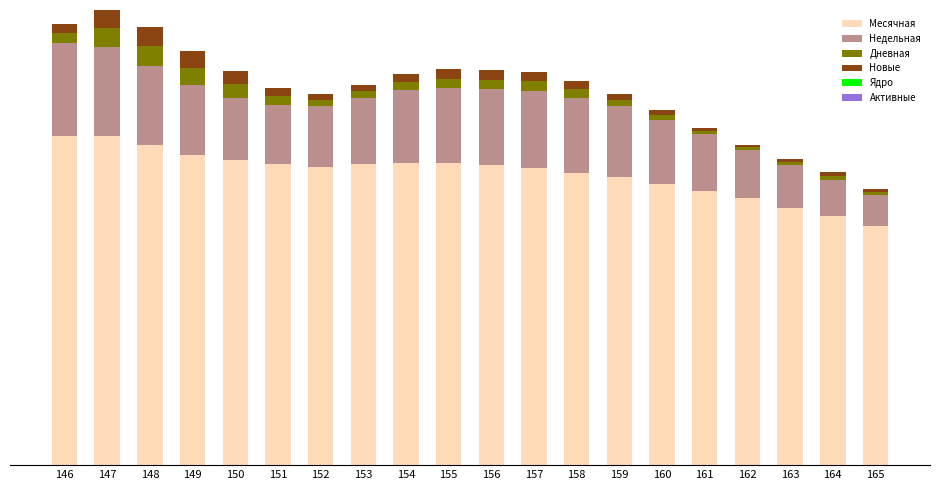

Are the bars horizontal?

No